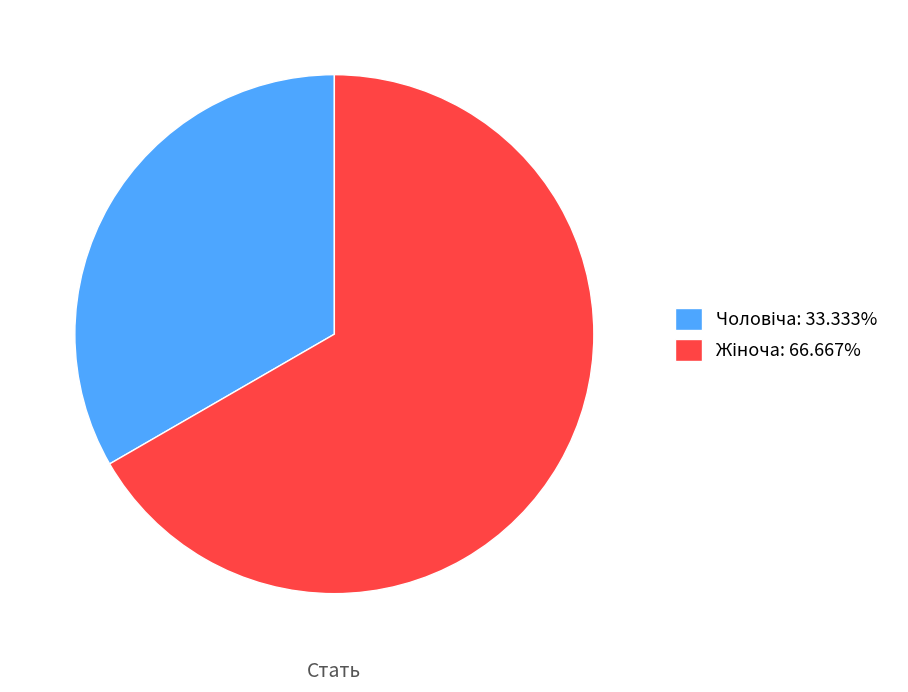

Does any single category account for the majority?

Yes